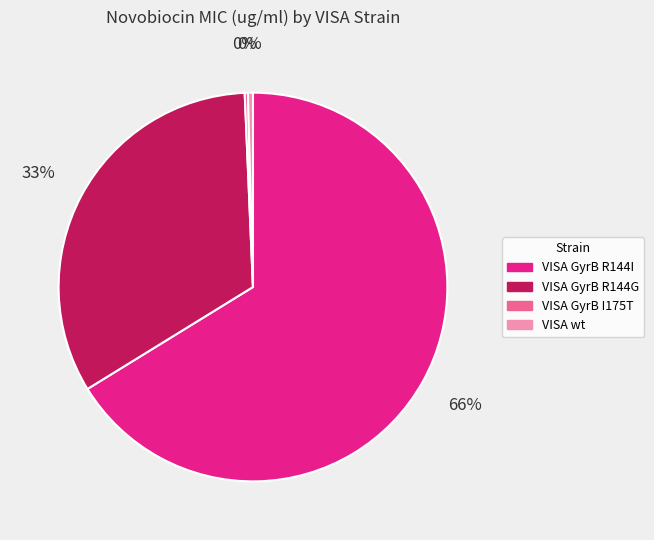

Is the sum of VISA GyrB R144G and VISA wt greater than half?

No